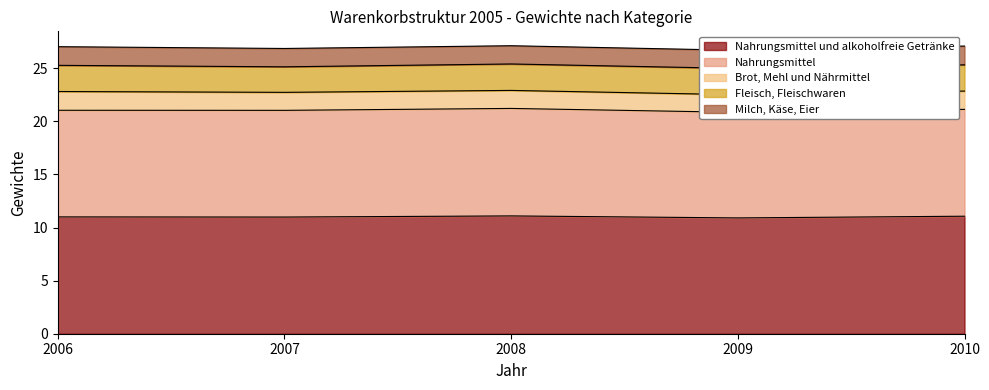

At 2007, list the series in order from largest to smallest.

Nahrungsmittel und alkoholfreie Getränke, Nahrungsmittel, Fleisch, Fleischwaren, Milch, Käse, Eier, Brot, Mehl und Nährmittel